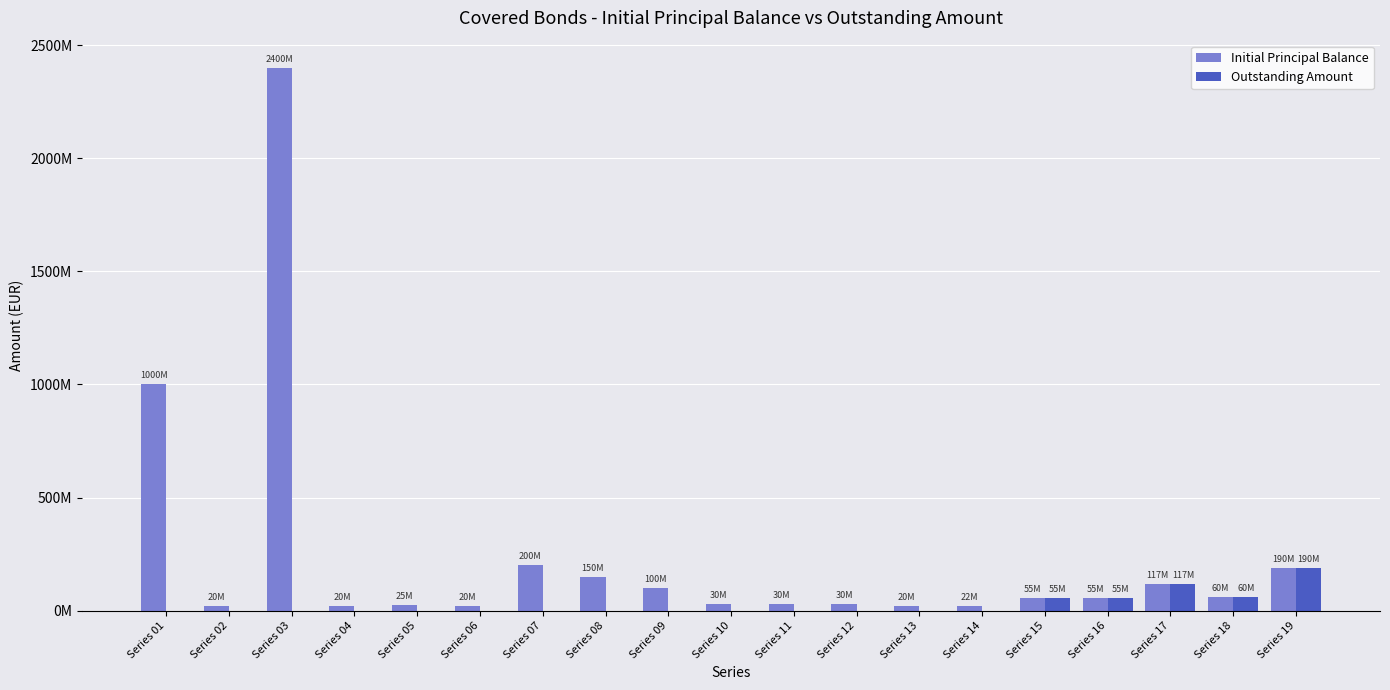

Reading left to right, list all the values displayed in this chart.

Initial Principal Balance: 1000000000	20000000	2400000000	20000000	25800000	20000000	200000000	150000000	100000000	30000000	30000000	30000000	20000000	22000000	55000000	55000000	117500000	60500000	190000000
Outstanding Amount: 0	0	0	0	0	0	0	0	0	0	0	0	0	0	55000000	55000000	117500000	60500000	190000000